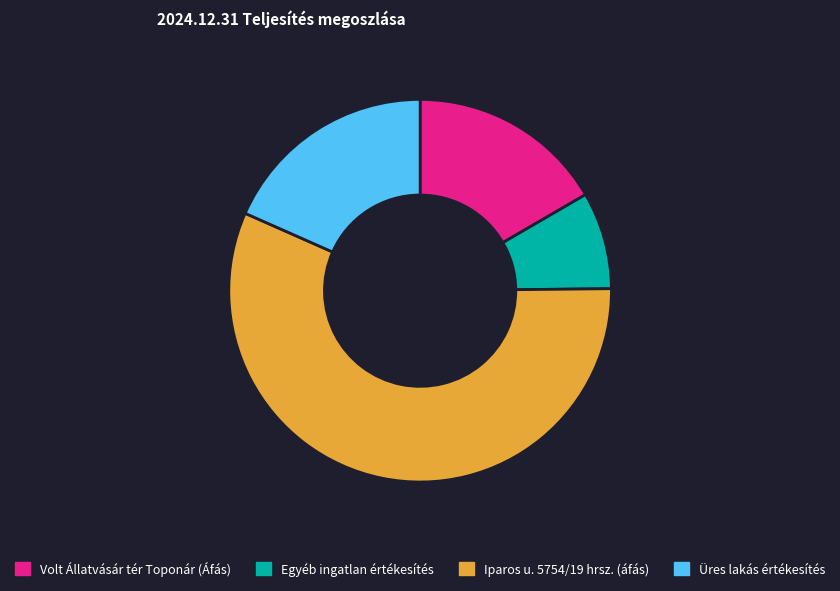

True or false: Iparos u. 5754/19 hrsz. (áfás) accounts for 57% of the total.

True